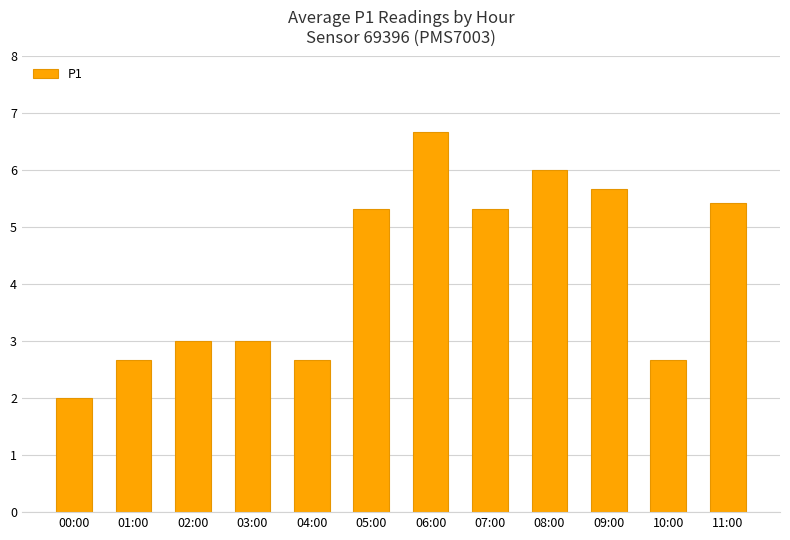

Which label corresponds to the largest value in the chart?

06:00